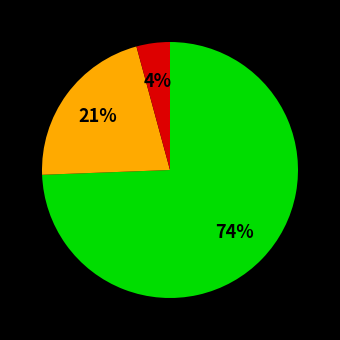

To the nearest percent, what is the average slice percentage?

33%